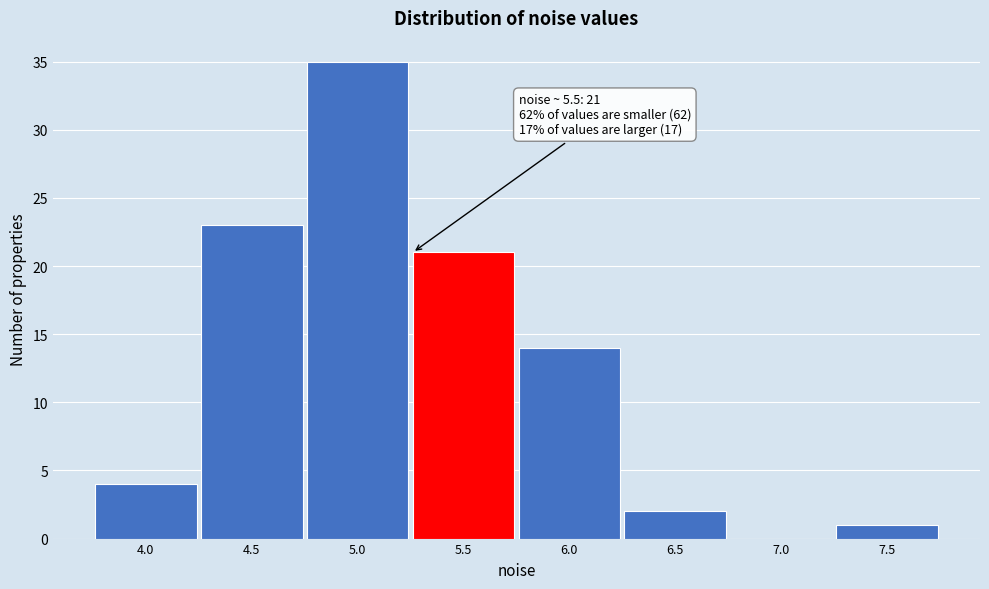

Reading left to right, what are all the values shown in this chart?

4.0=4	4.5=23	5.0=35	5.5=21	6.0=14	6.5=2	7.0=0	7.5=1